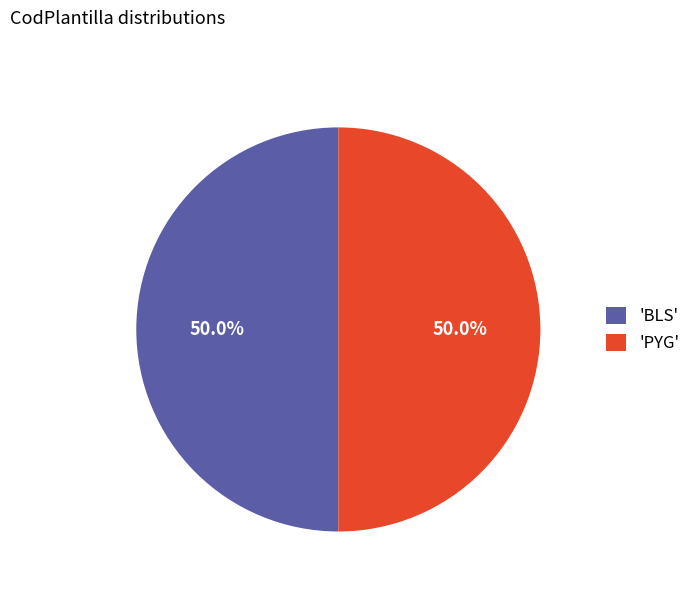

Approximately how many times larger is the value at 'PYG' compared to 'BLS'?

1.0